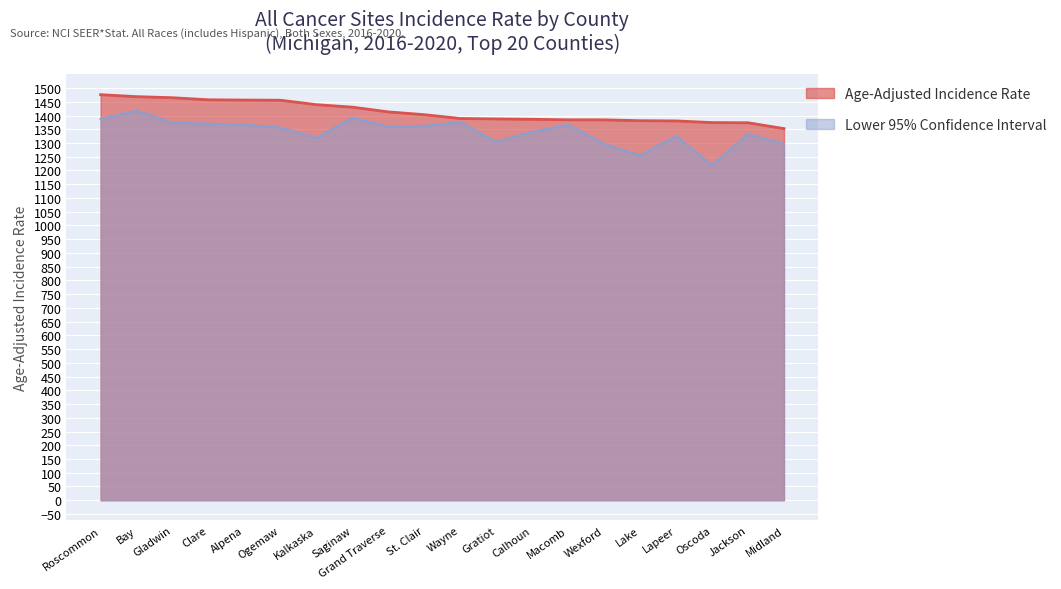

At which category does Lower 95% CI reach its first local valley?

Kalkaska